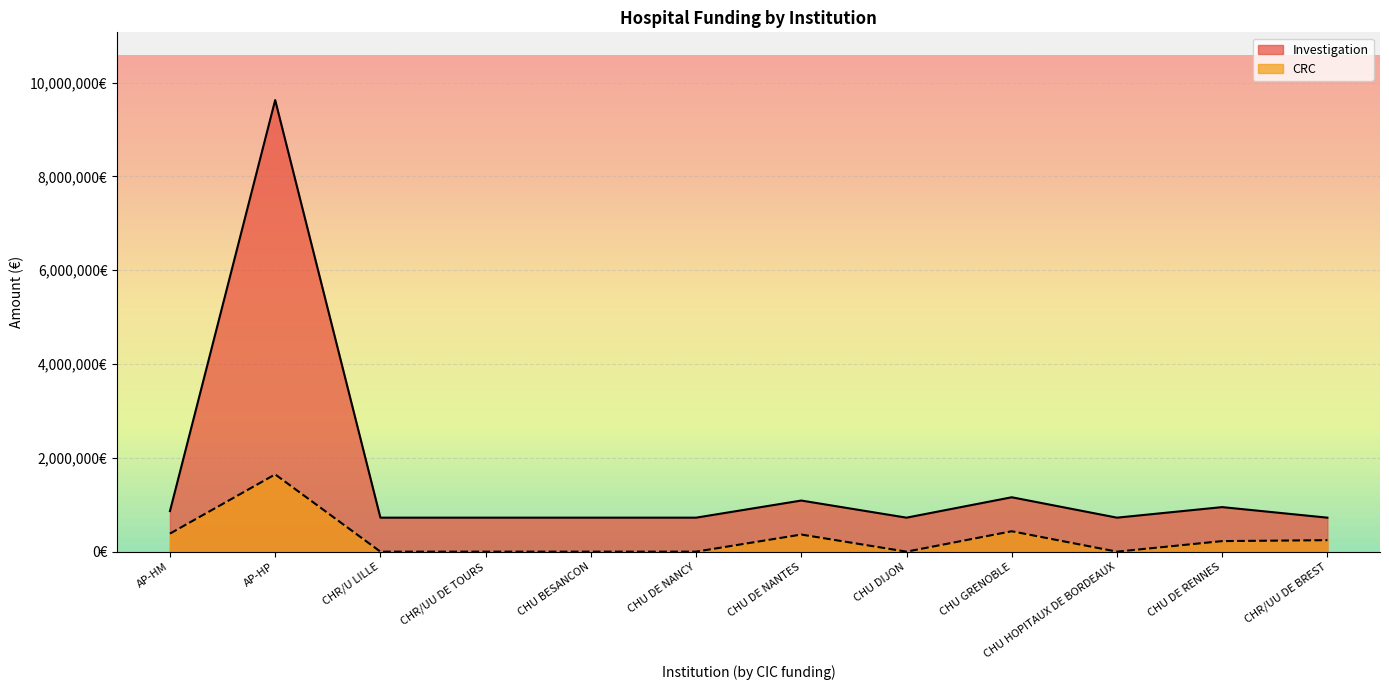

What is the label of the 9th point from the right?

CHR/UU DE TOURS